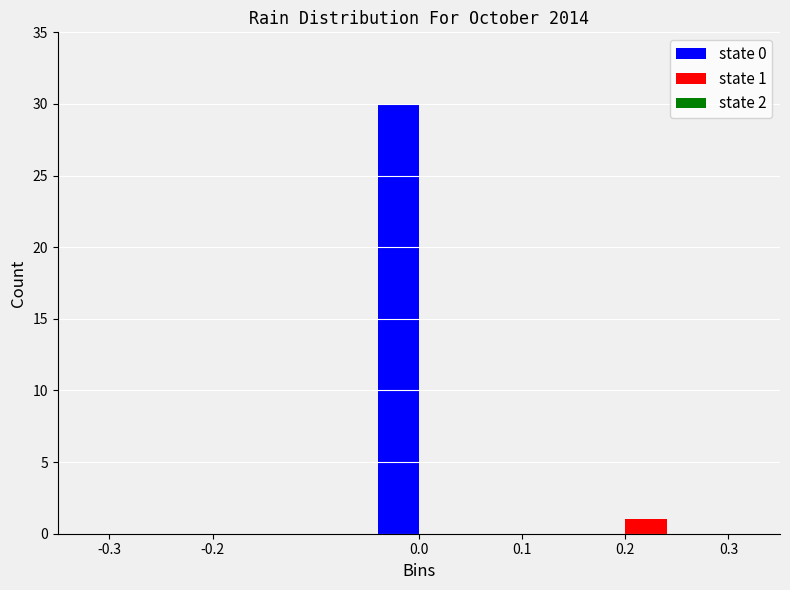

Reading left to right, transcribe all the data shown in this chart.

state 0: 0.0=30	0.1=0	0.2=0
state 1: 0.0=0	0.1=0	0.2=1